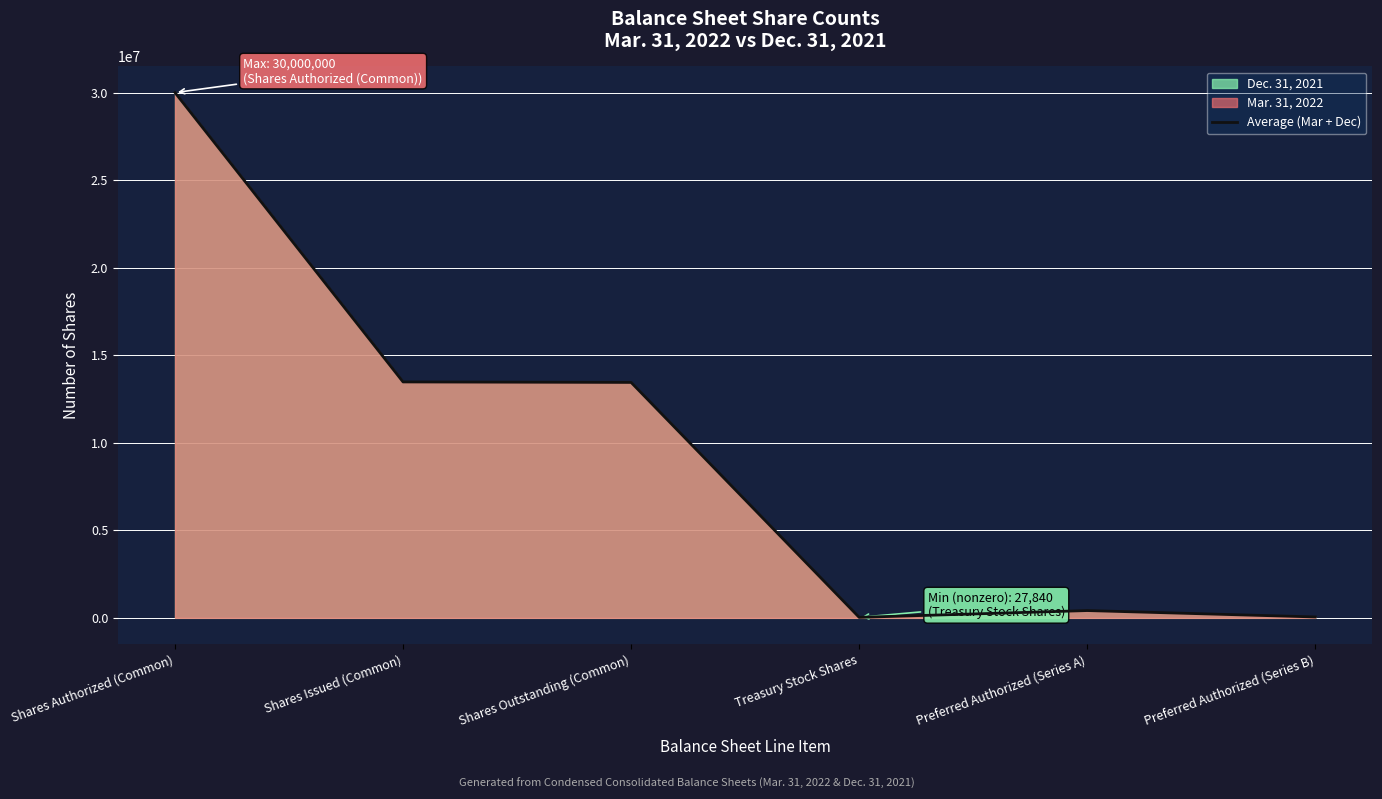

Reading left to right, extract all data points from this chart.

30000000	13474116	13446276	27840	416500	51000